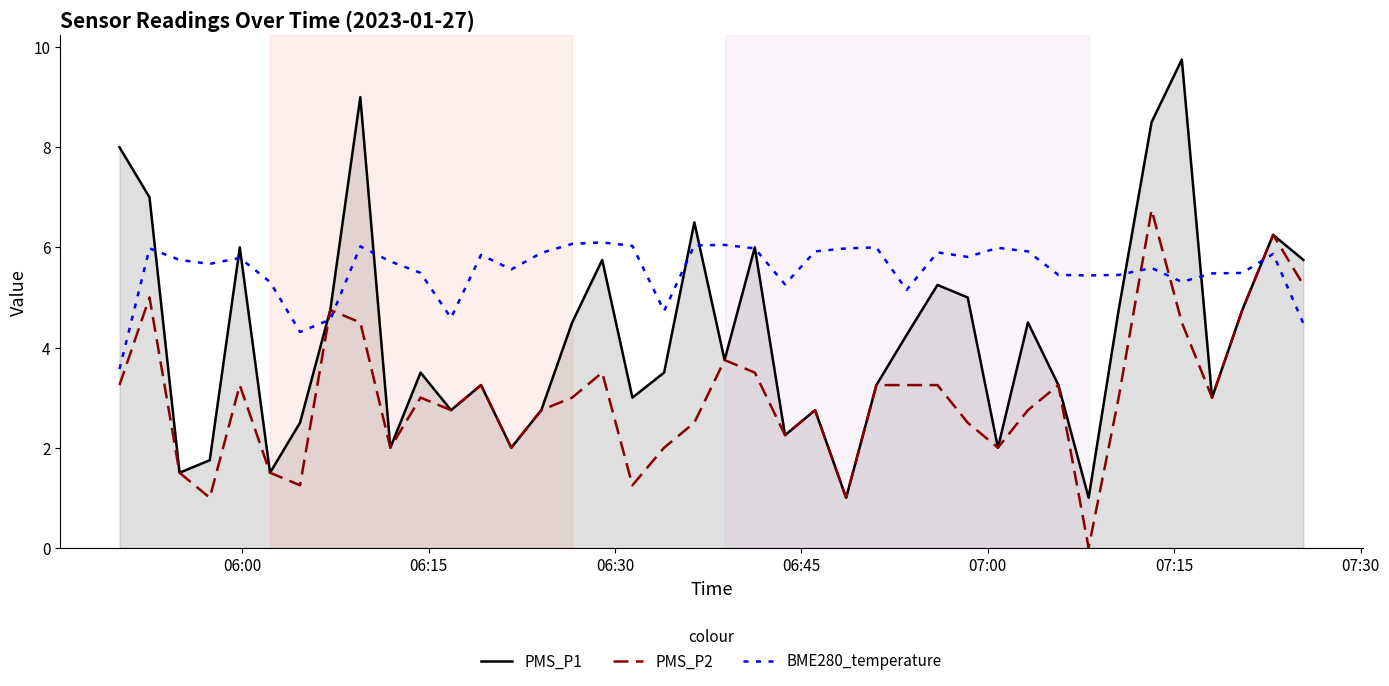

What is the maximum value for PMS_P2?

6.8